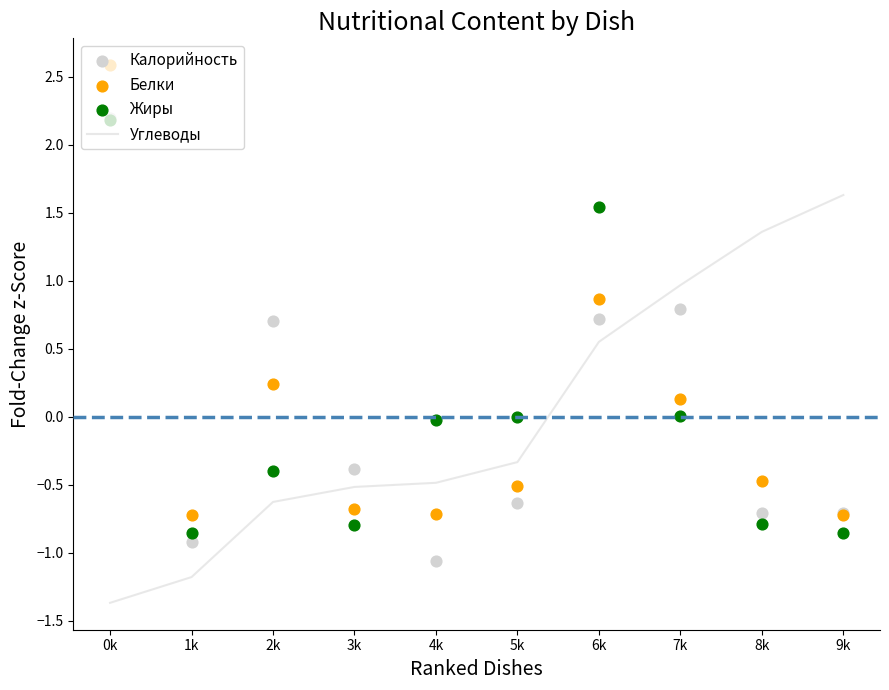

Is the value of Белки at 9k greater than the value of Углеводы at 3k?

No